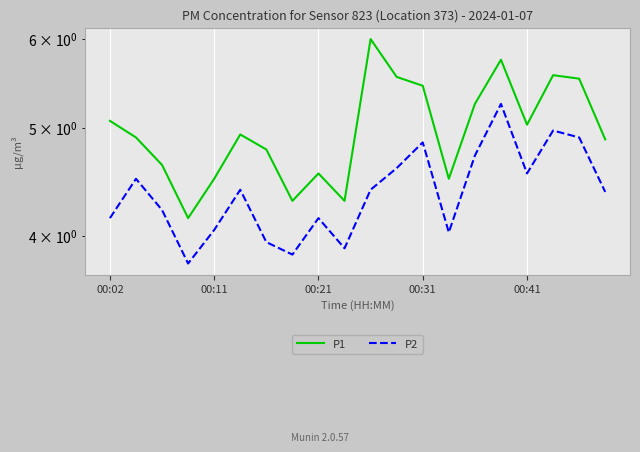

Which series changed the most between 14 and 18?

P1